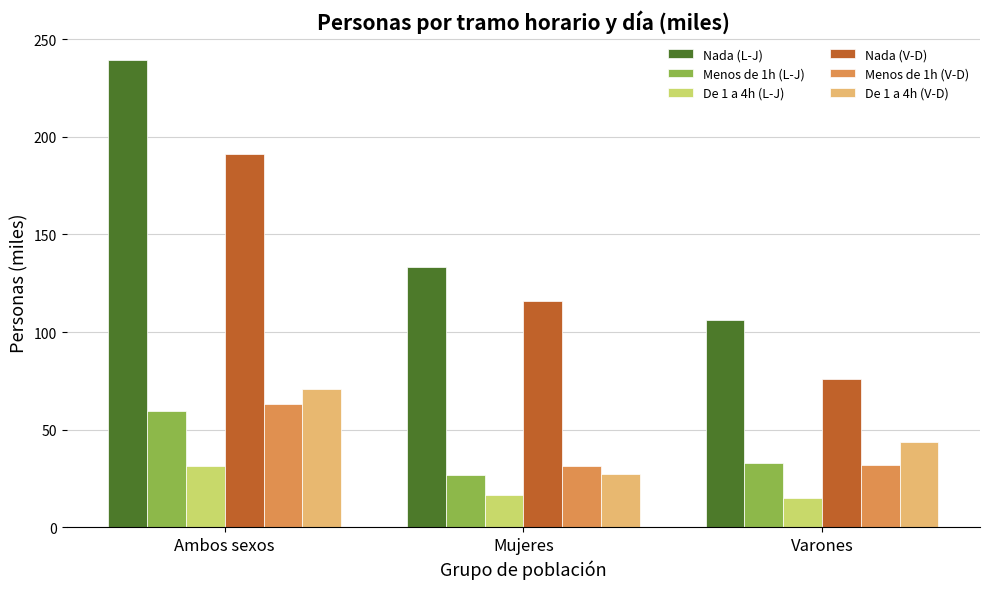

Is the value of Nada (V-D) at Varones greater than the value of Nada (L-J) at Varones?

No